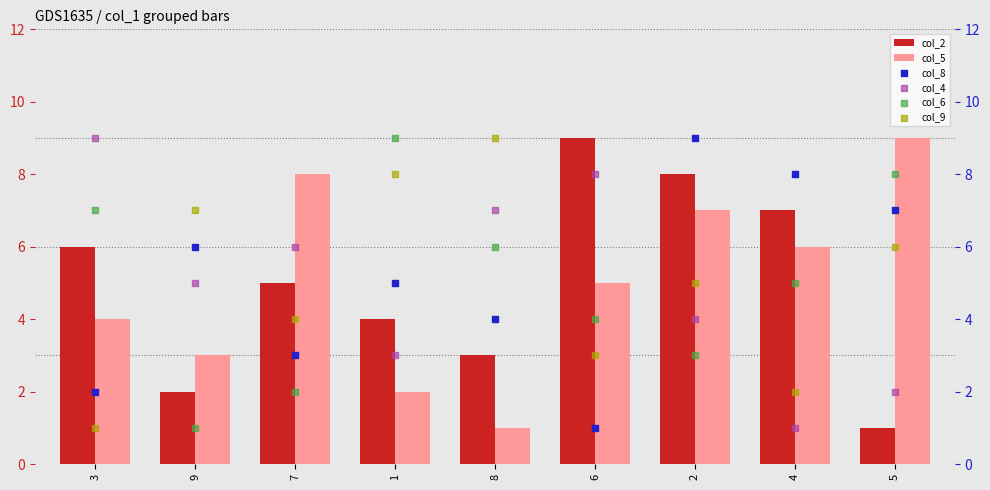

Which series has the largest total across all categories?

col_2